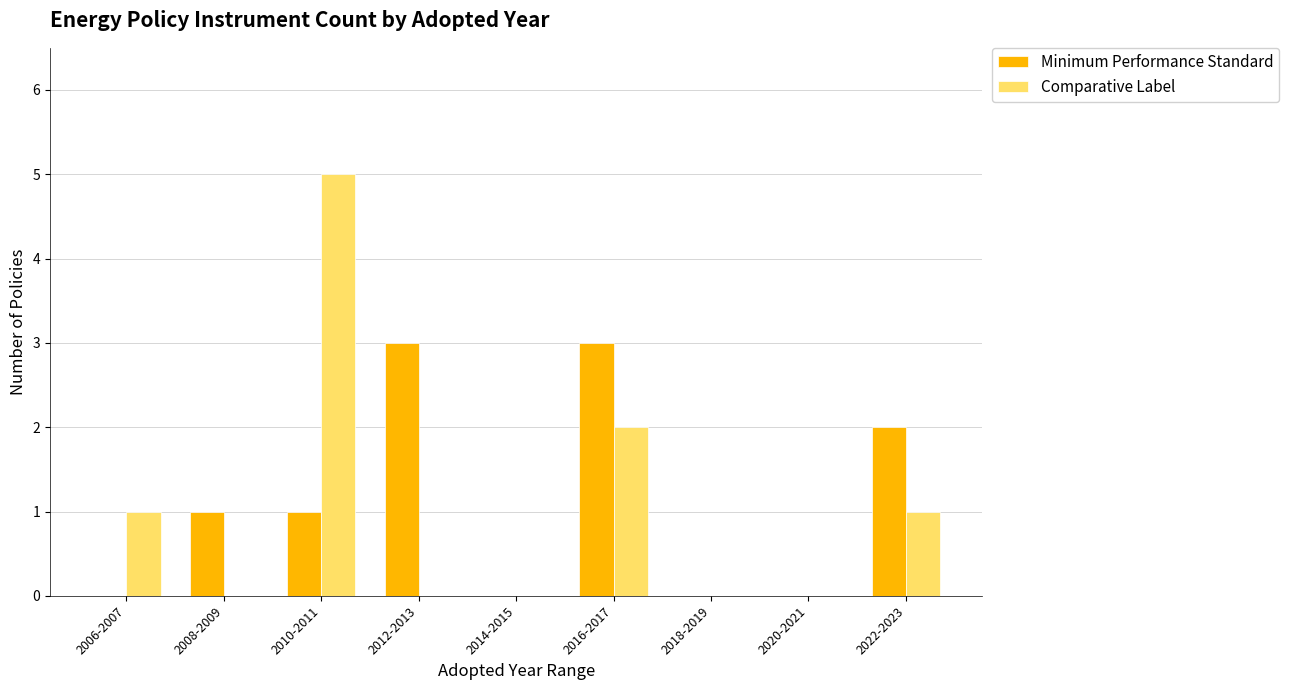

At which category is the sum across all series the highest?

2010-2011